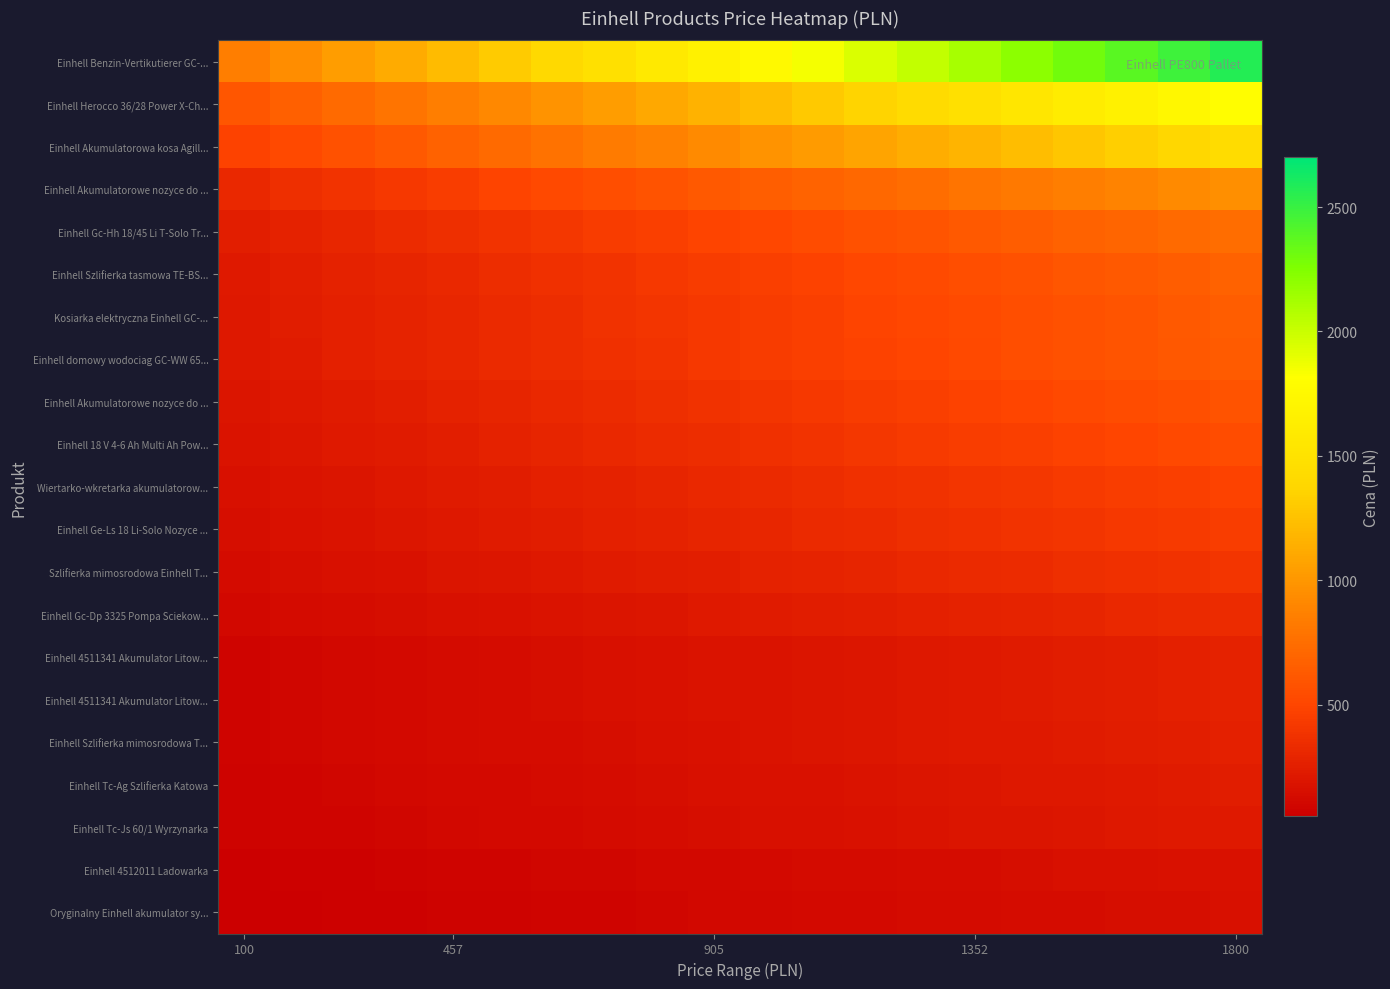

How many categories are shown in the chart?

20